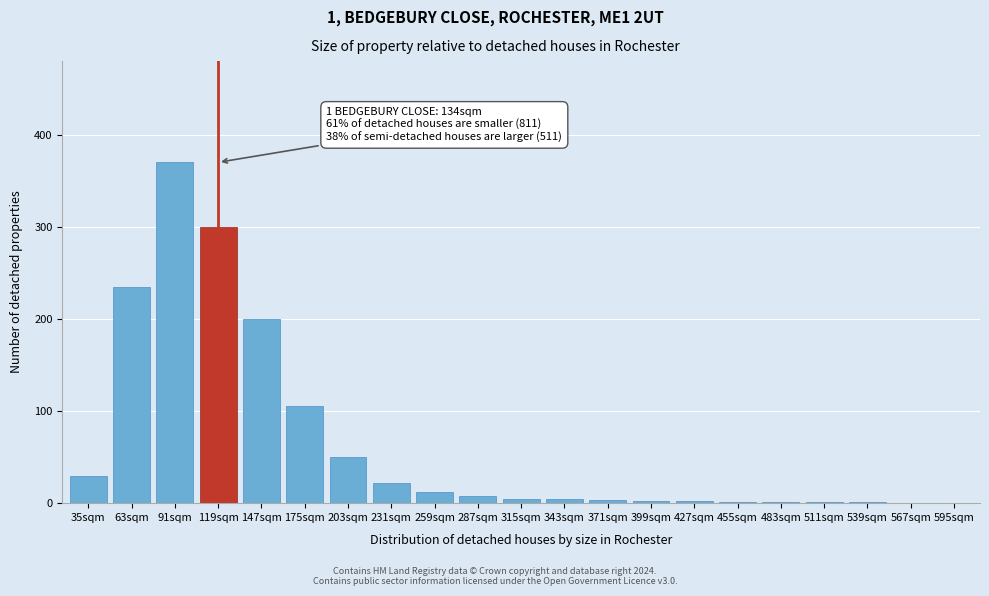

At which label is the value closest to 185?

147sqm